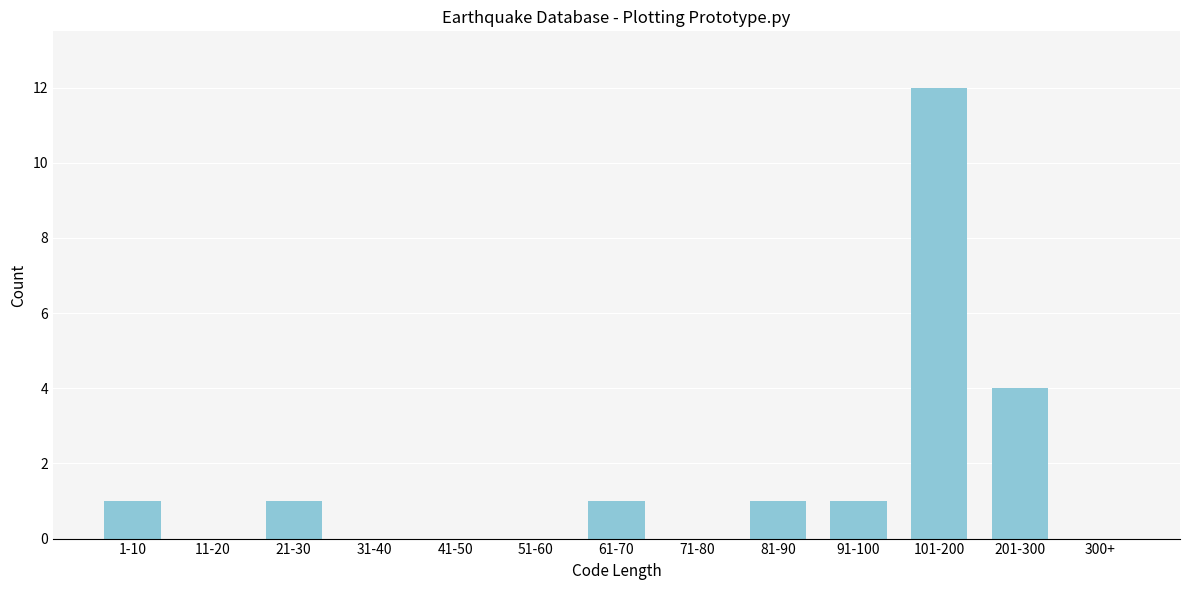

Reading left to right, transcribe all the data shown in this chart.

1-10=1	11-20=0	21-30=1	31-40=0	41-50=0	51-60=0	61-70=1	71-80=0	81-90=1	91-100=1	101-200=12	201-300=4	300+=0